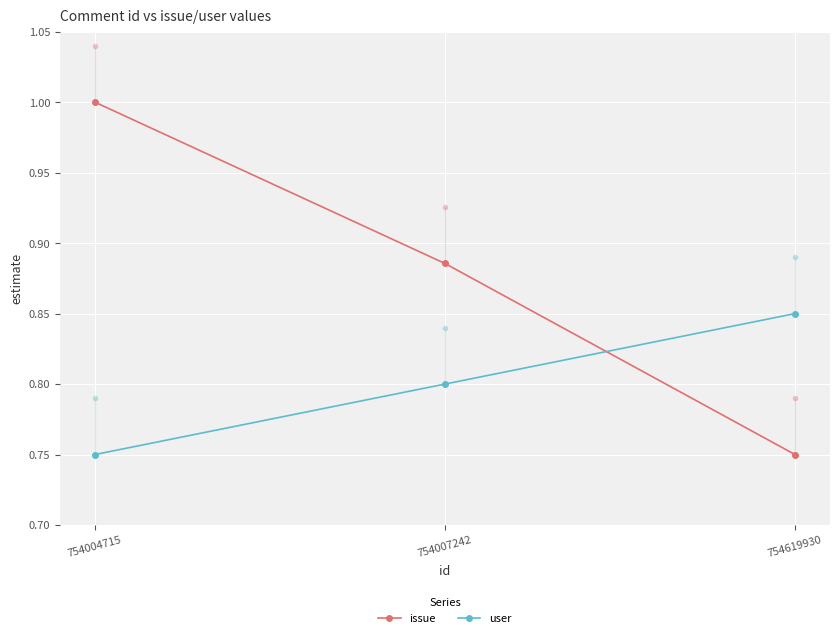

Is it true that issue equals 1.3 at 754007242?

False